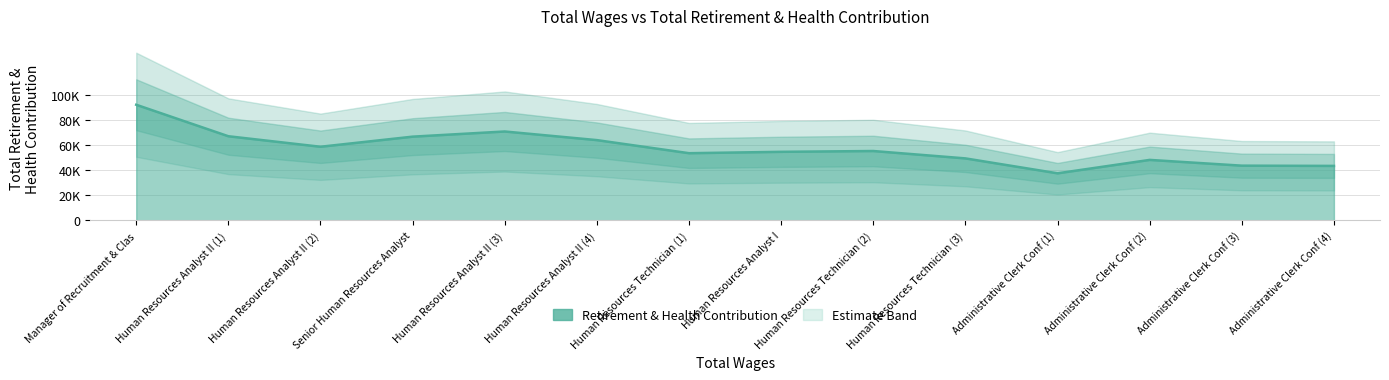

The value at Administrative Clerk Conf (1) is 37688. True or false?

True